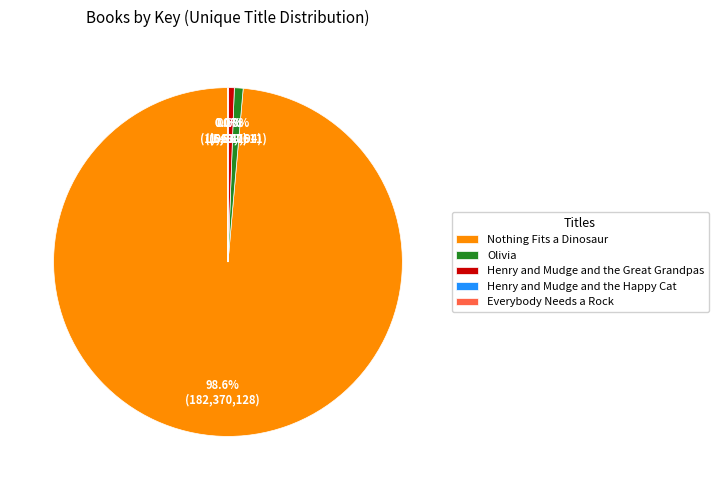

Does Olivia represent more than half of the total?

No